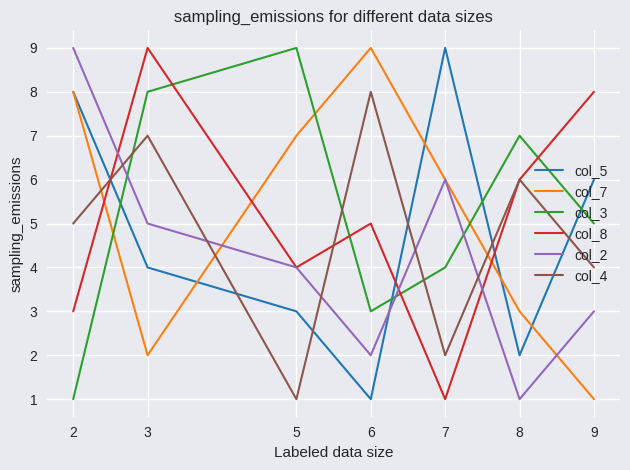

What is the difference between the maximum and minimum values in the col_4 series?

7